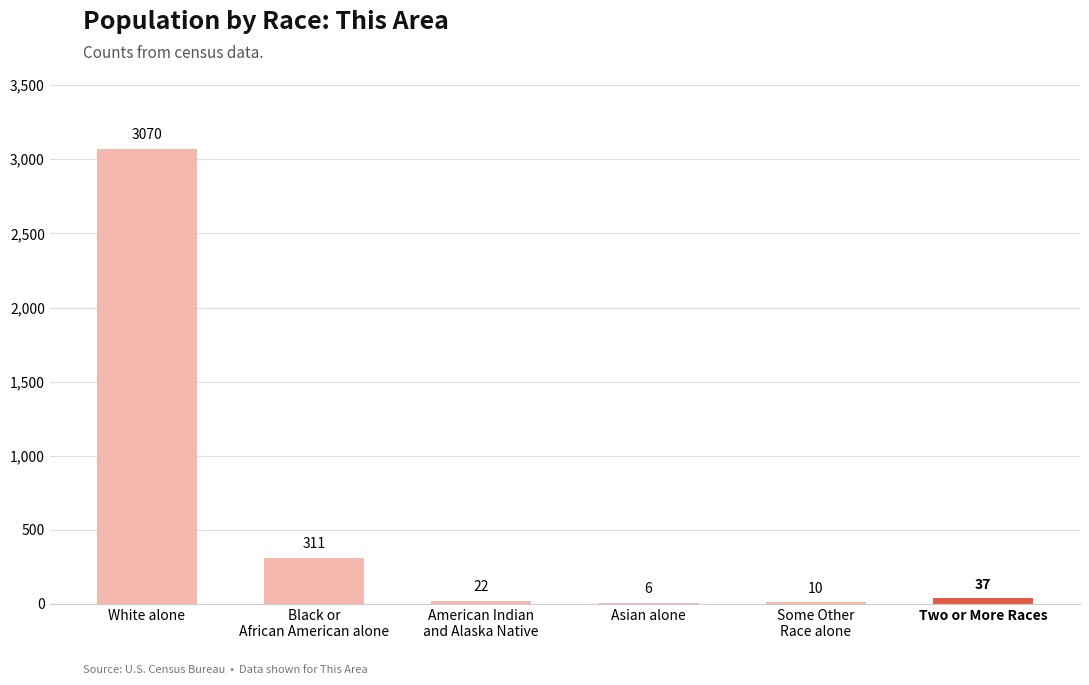

True or false: the data shows 1768 at White alone.

False